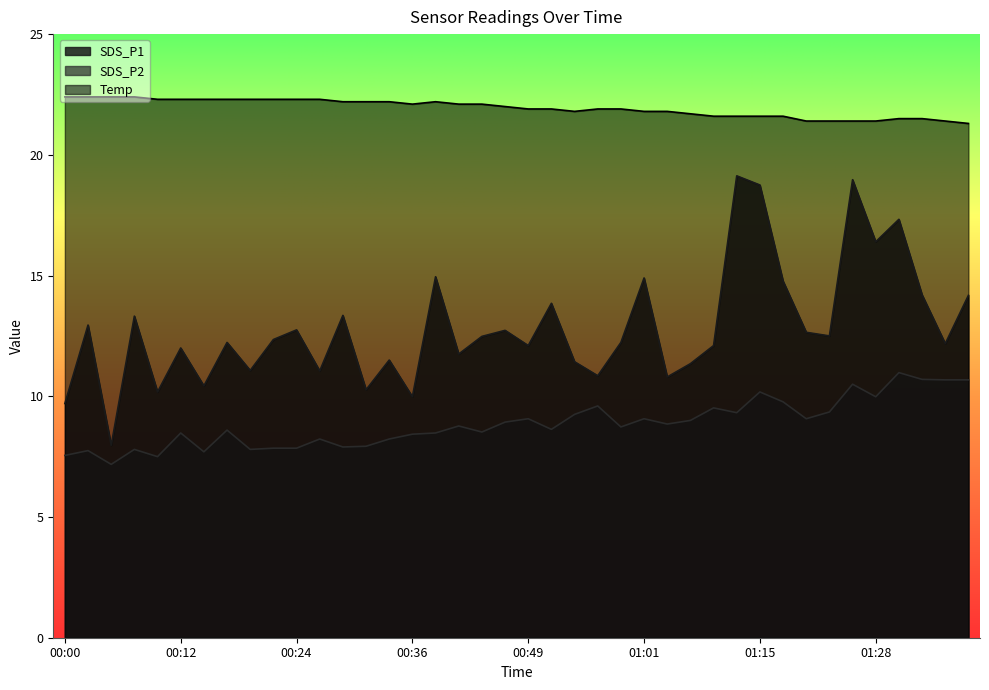

How many interior local peaks does the SDS_P1 series have?

14